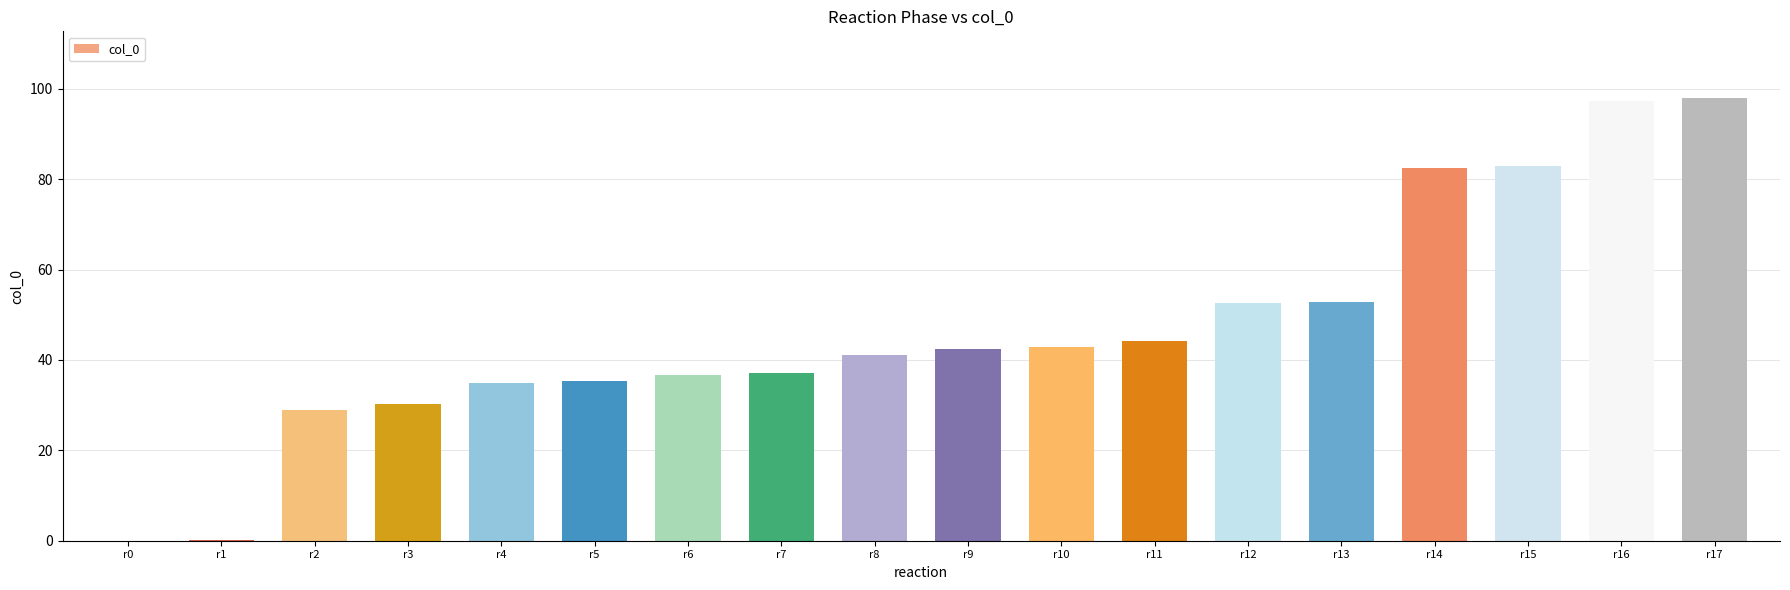

What is the average value?

46.7